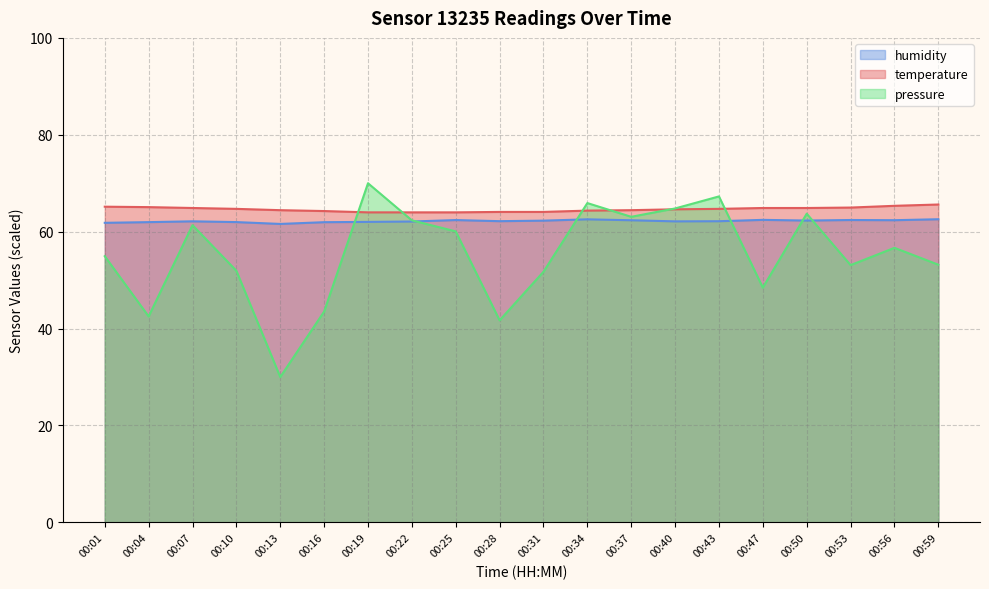

How many times do humidity and pressure cross each other?

6